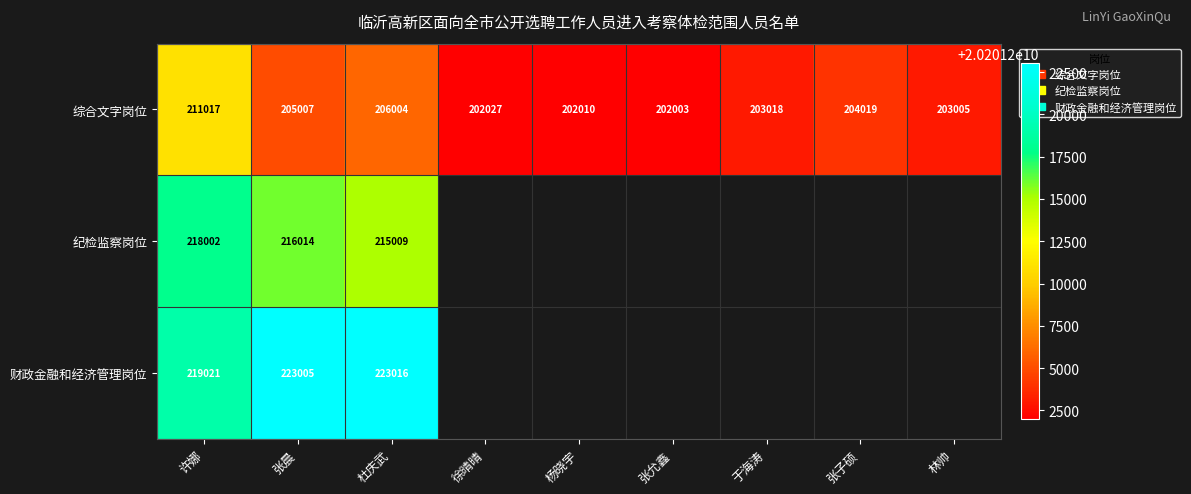

The value of 纪检监察岗位 at 许娜 is 218002. True or false?

True